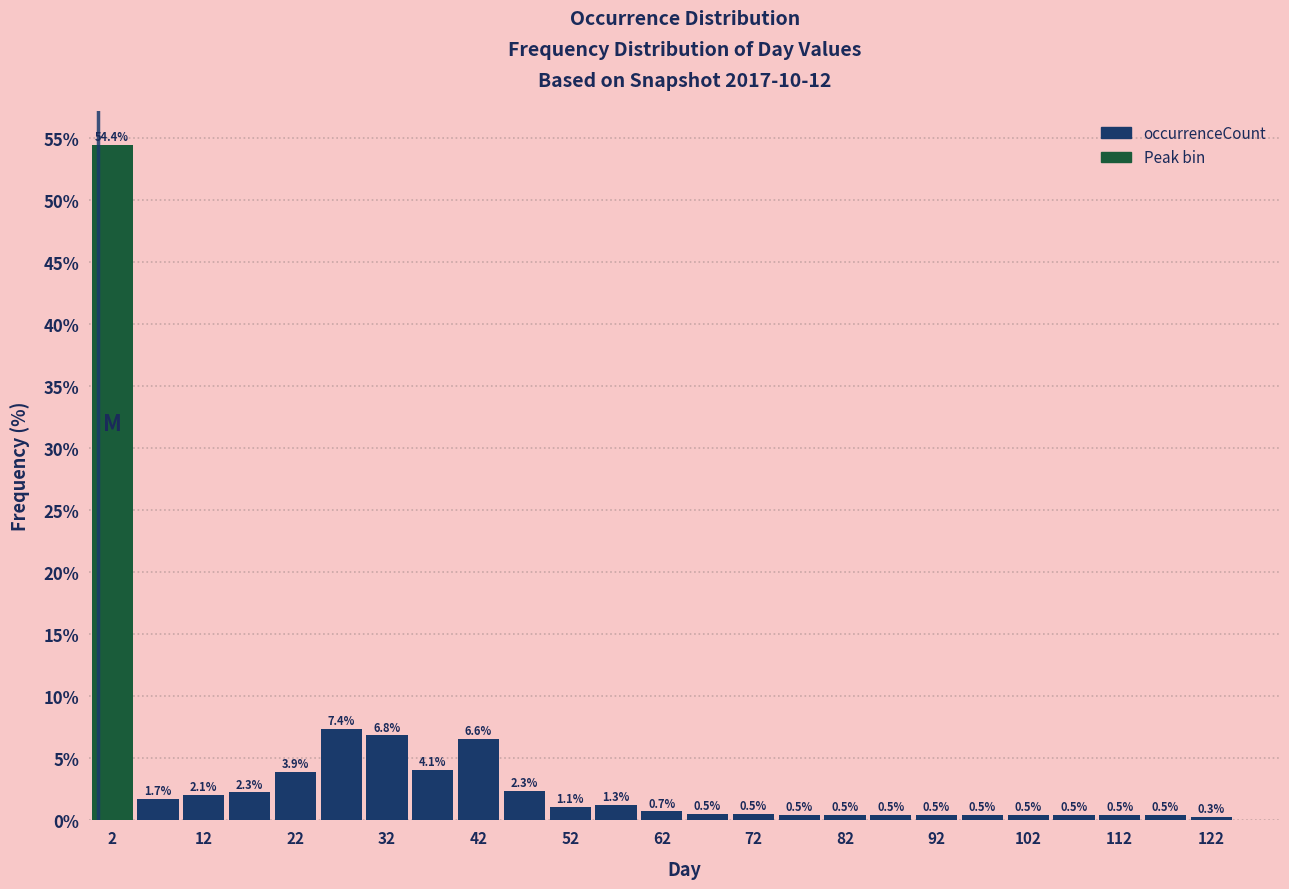

Which range on the x-axis has the tallest bar?

0 to 5